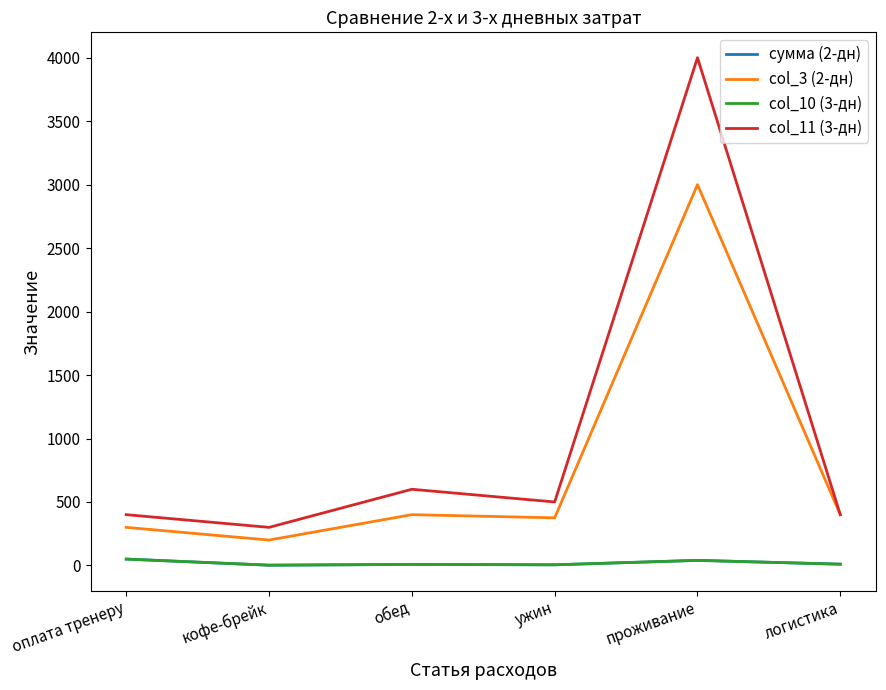

At which category does the chart reach its peak across all series?

проживание